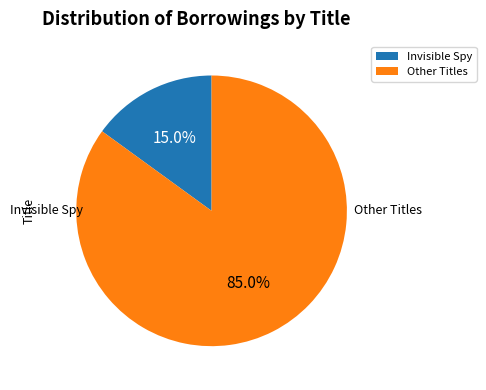

Is there a majority slice in this chart?

Yes